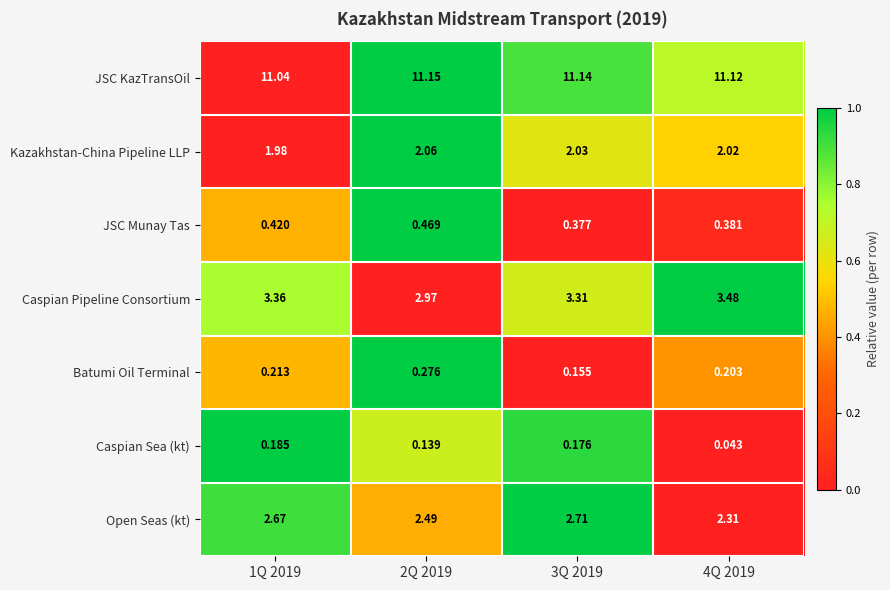

Which series has the largest total across all categories?

JSC KazTransOil